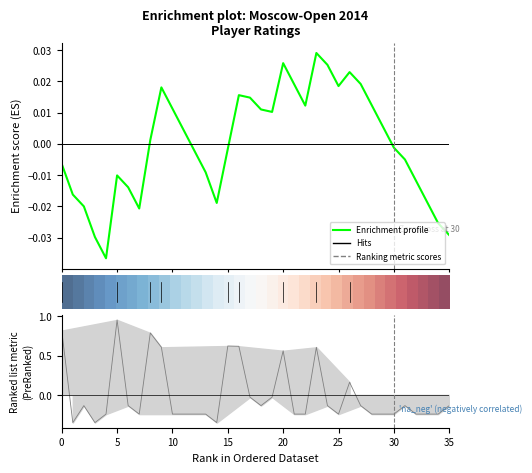

The value of Enrichment profile at 21 is 0.0. True or false?

False